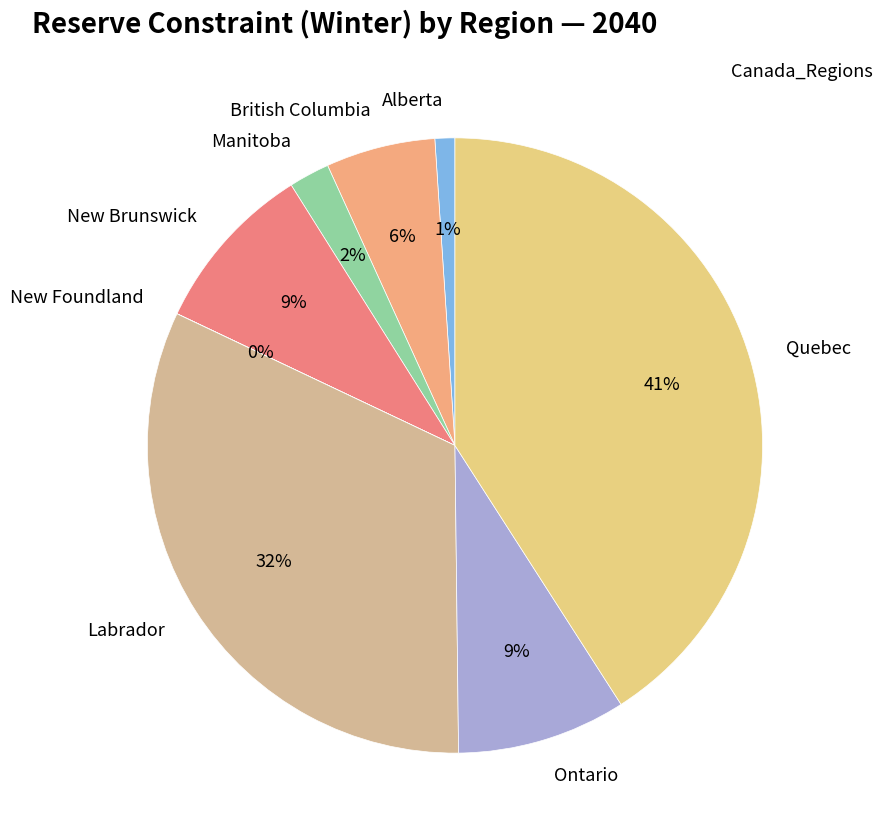

Is it true that Labrador is 47% of the pie?

False